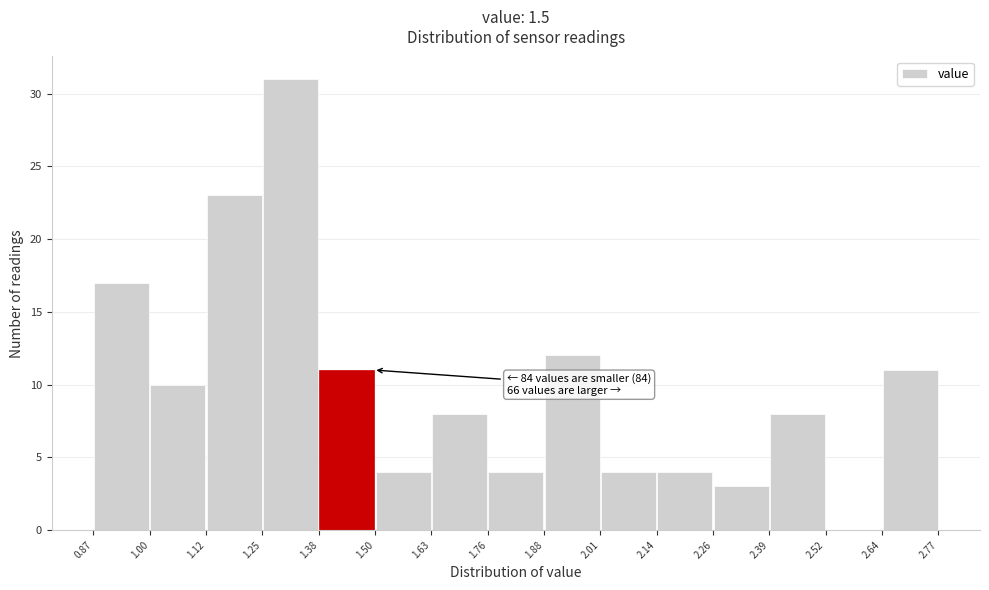

Which range on the x-axis has the tallest bar?

1.25 to 1.38